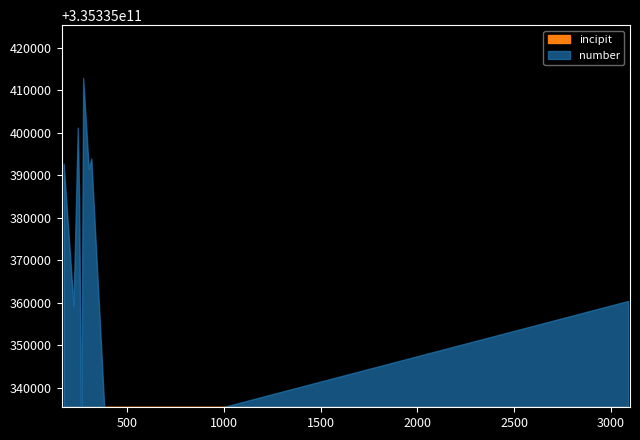

Reading right to left, what are all the values shown in this chart?

number: 262	3090	314	389	244	222	251	272	171	301
incipit: 335335335353	335335335353	335335335353	335335335353	335335335353	335335335353	335335335353	335335335353	335335335353	335335335353